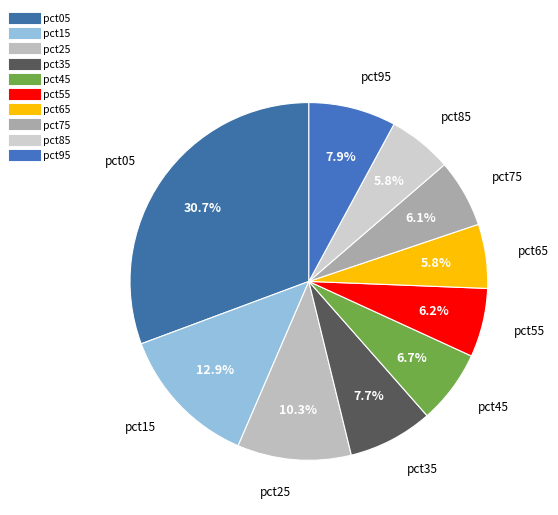

How many segments does this pie chart have?

10